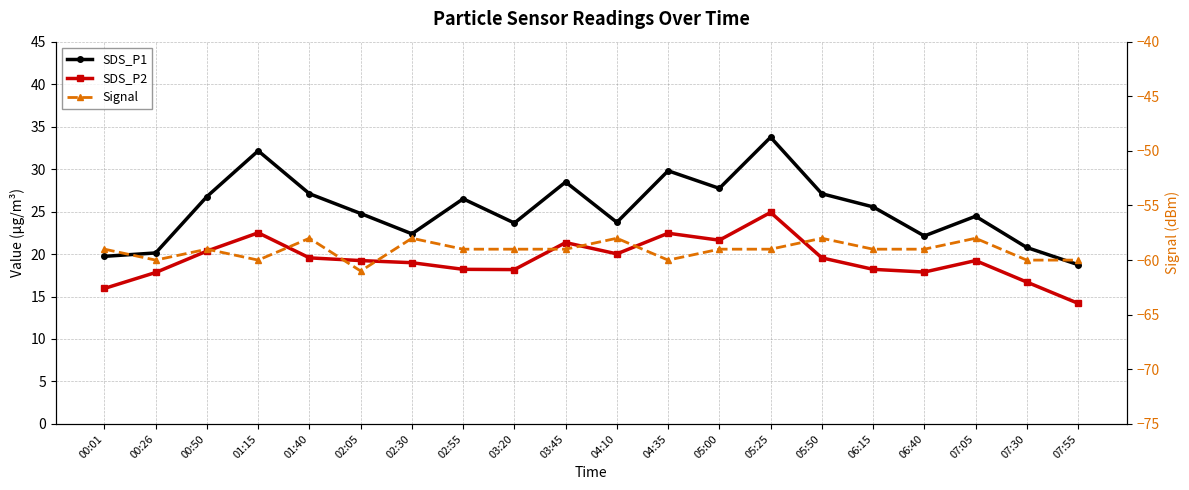

What is the label of the 20th point from the left?

07:55